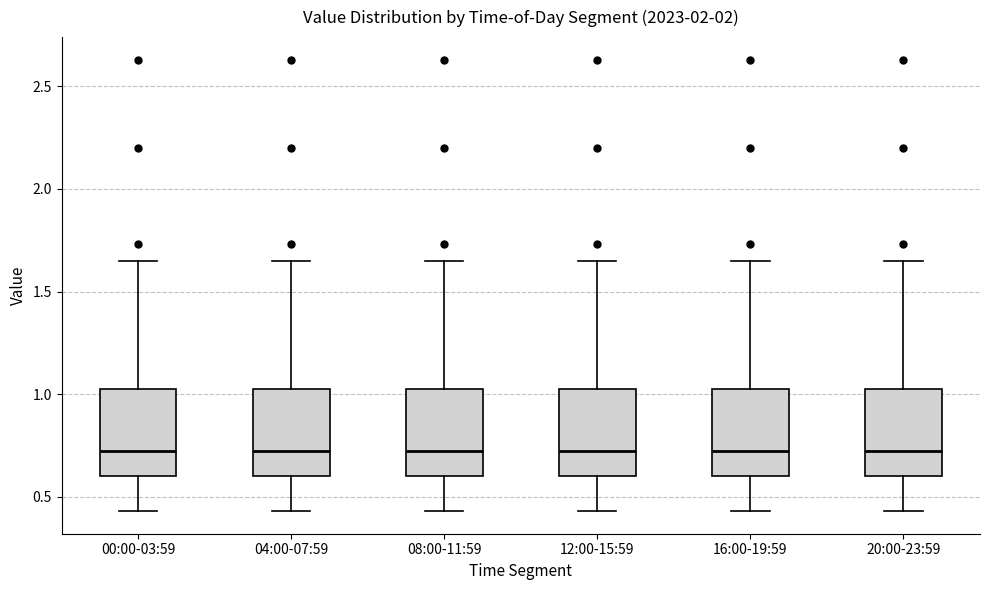

Where does the upper whisker of the box for 20:00-23:59 end on the y-axis? The values are not printed on the chart, so give them approximately, as read against the axis.

1.65